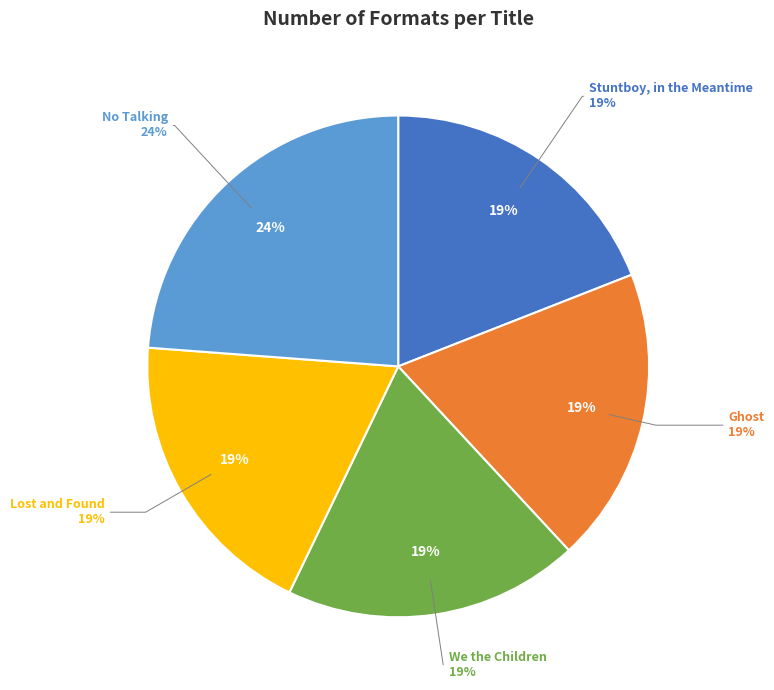

Is it true that Lost and Found is 25% of the pie?

False